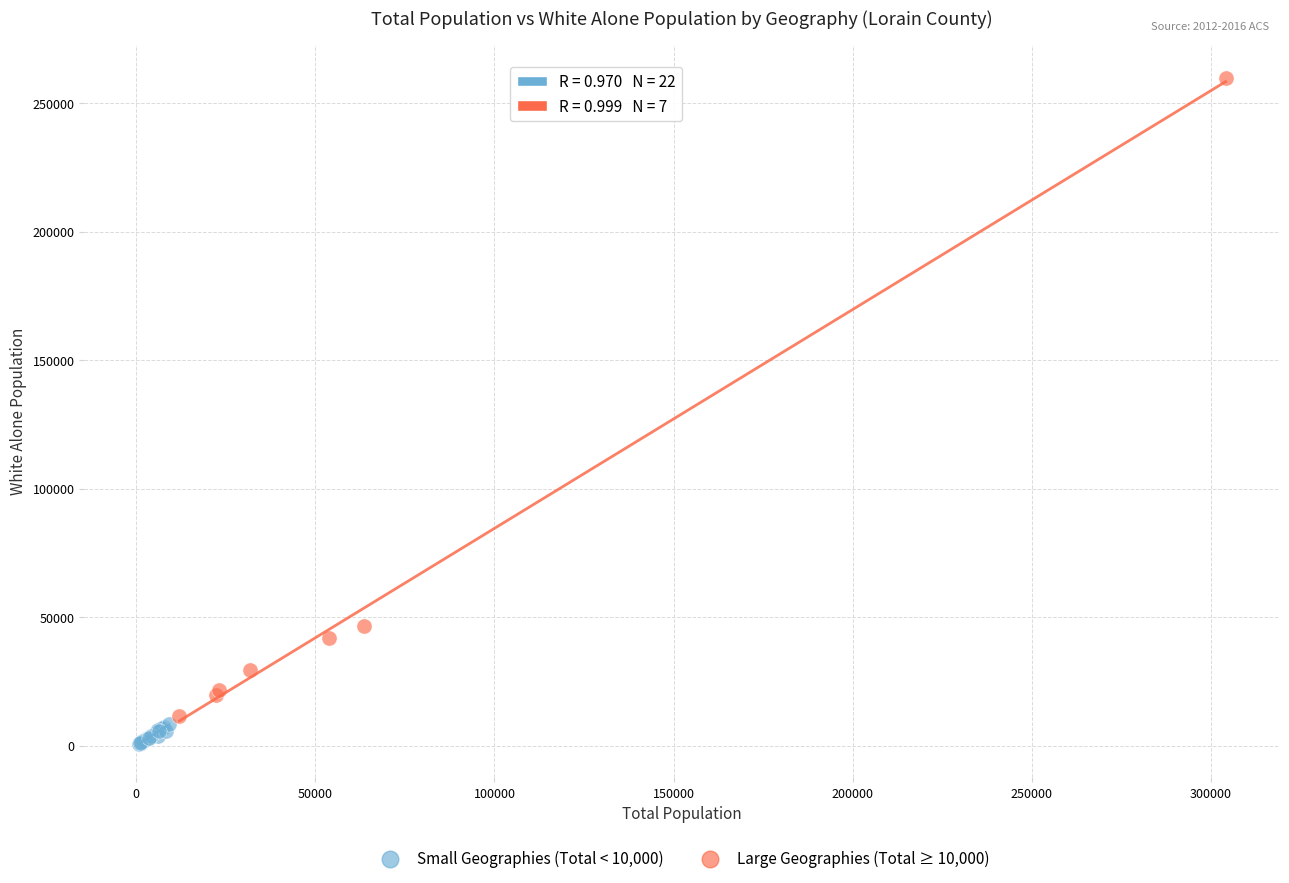

Which series contains the highest Y value?

Large Geographies (Total ≥ 10,000)